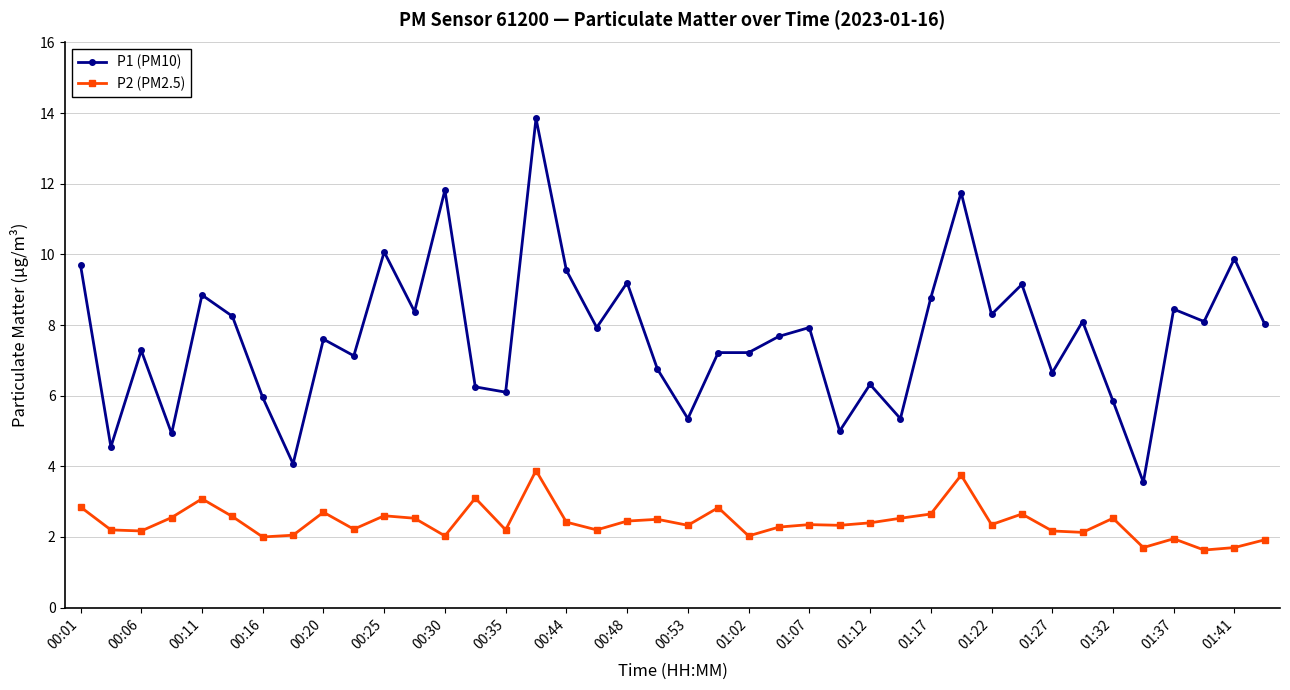

Which series has the widest spread of values?

P1 (PM10)